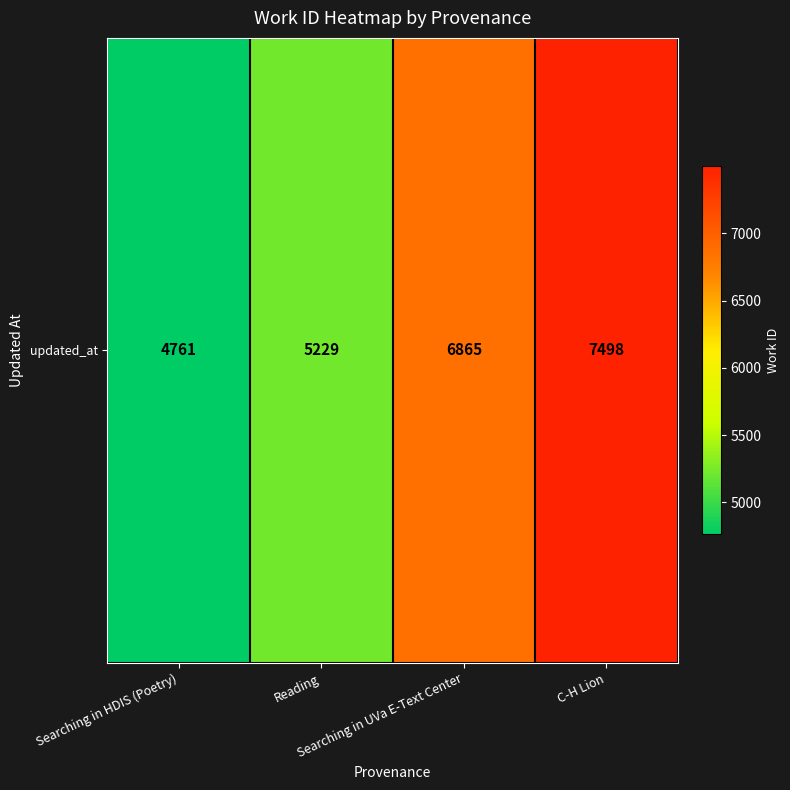

What is the difference between the values at Reading and Searching in HDIS (Poetry)?

468